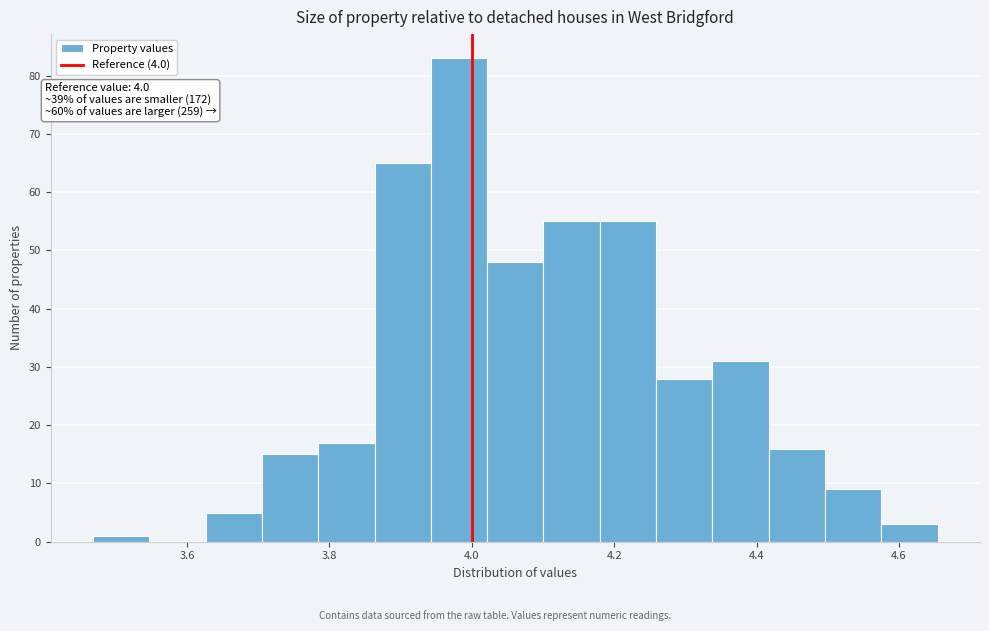

Read against the x-axis, roughly where is the centre of the tallest bar?

3.98